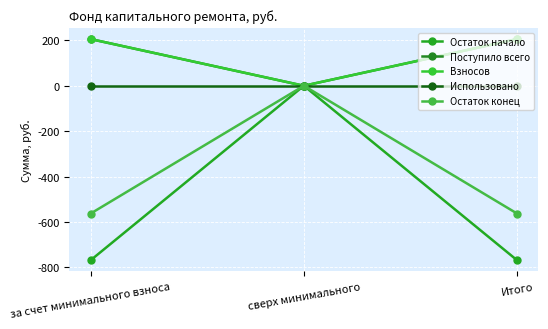

Does the chart have visible grid lines?

Yes